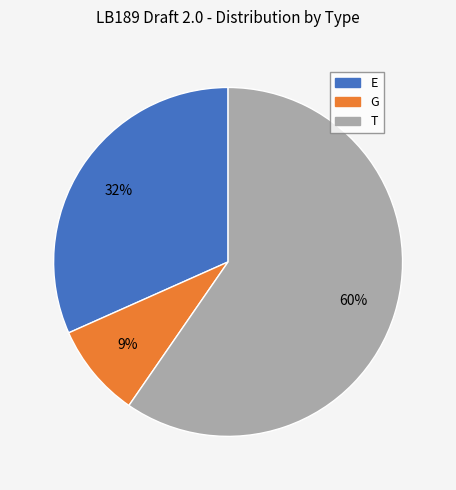

To the nearest percent, what percentage of the pie is E?

32%